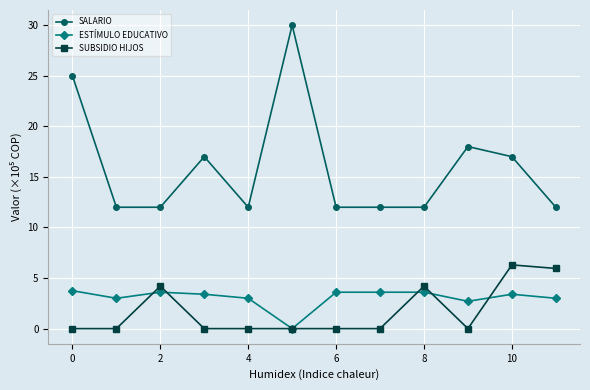

What is the maximum value for SUBSIDIO HIJOS?

6.3